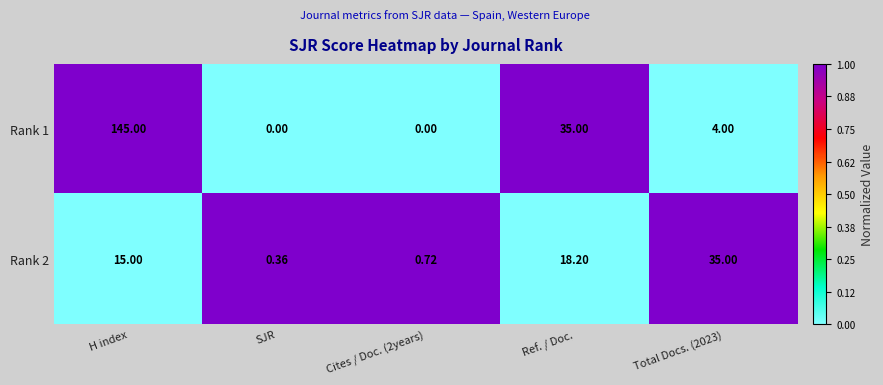

At which label does Rank 2 reach its minimum?

SJR